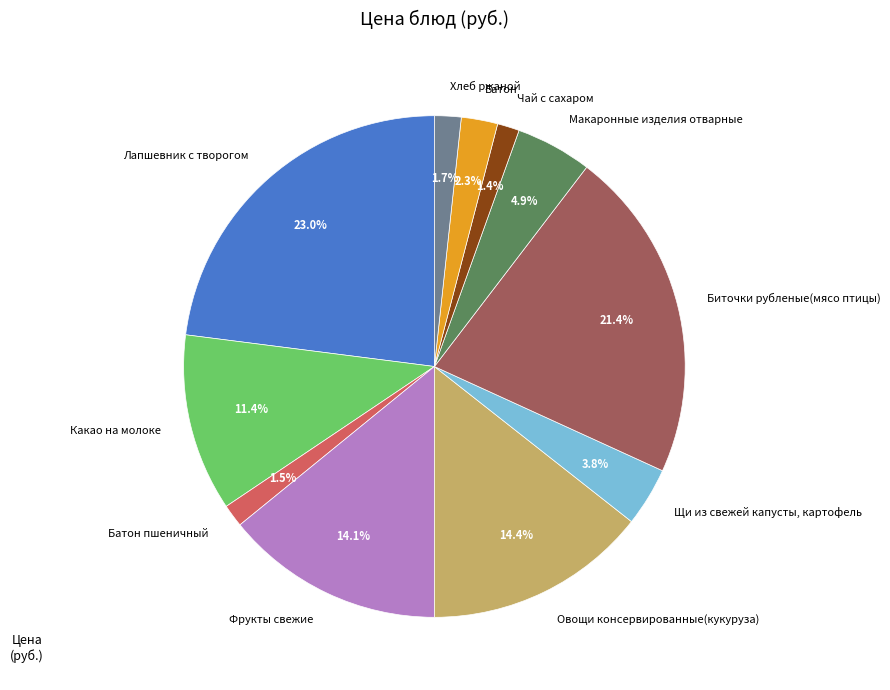

To the nearest percent, what is the combined percentage of Фрукты свежие and Макаронные изделия отварные?

19%